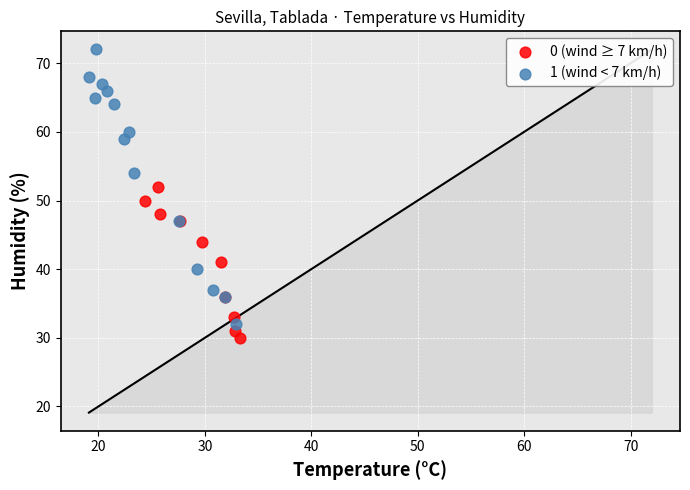

Which series has the largest Y range (max minus min)?

1 (wind < 7 km/h)